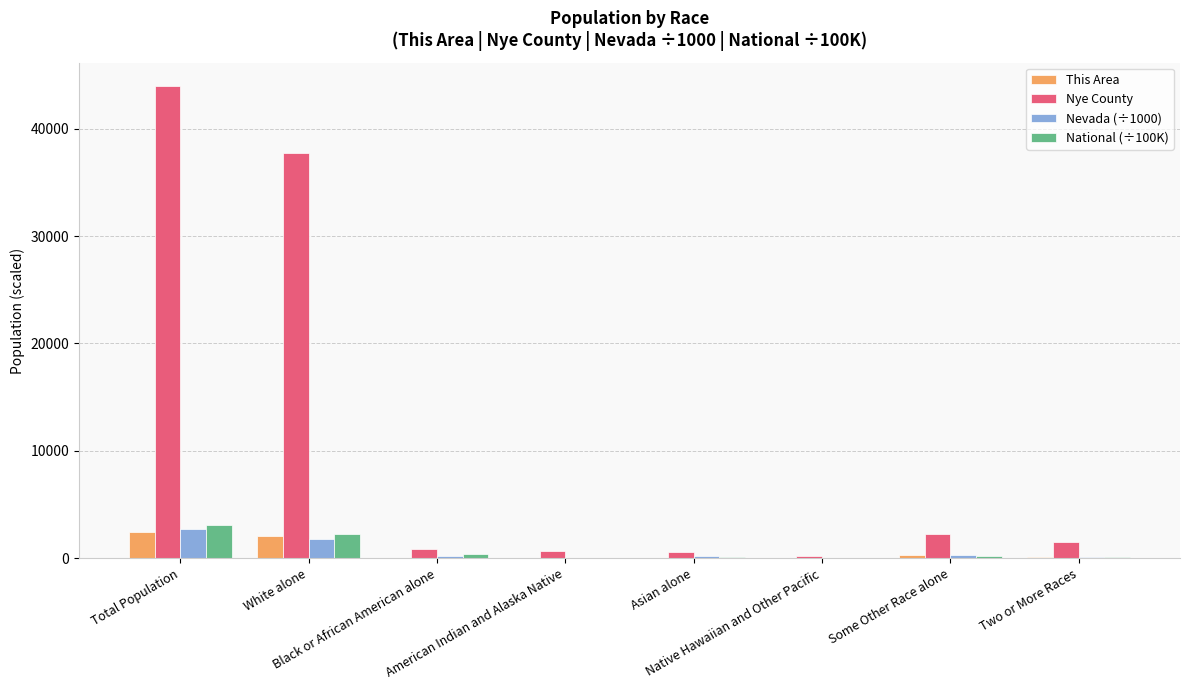

What is the highest value of the Nye County series?

43946.0